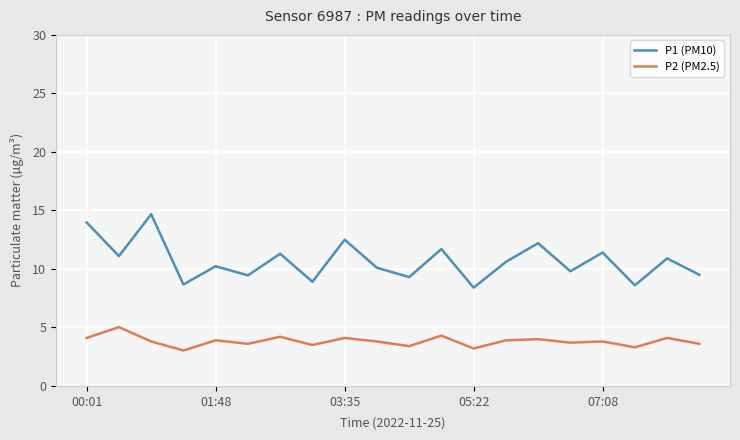

True or false: P1 (PM10) and P2 (PM2.5) intersect in this chart.

False